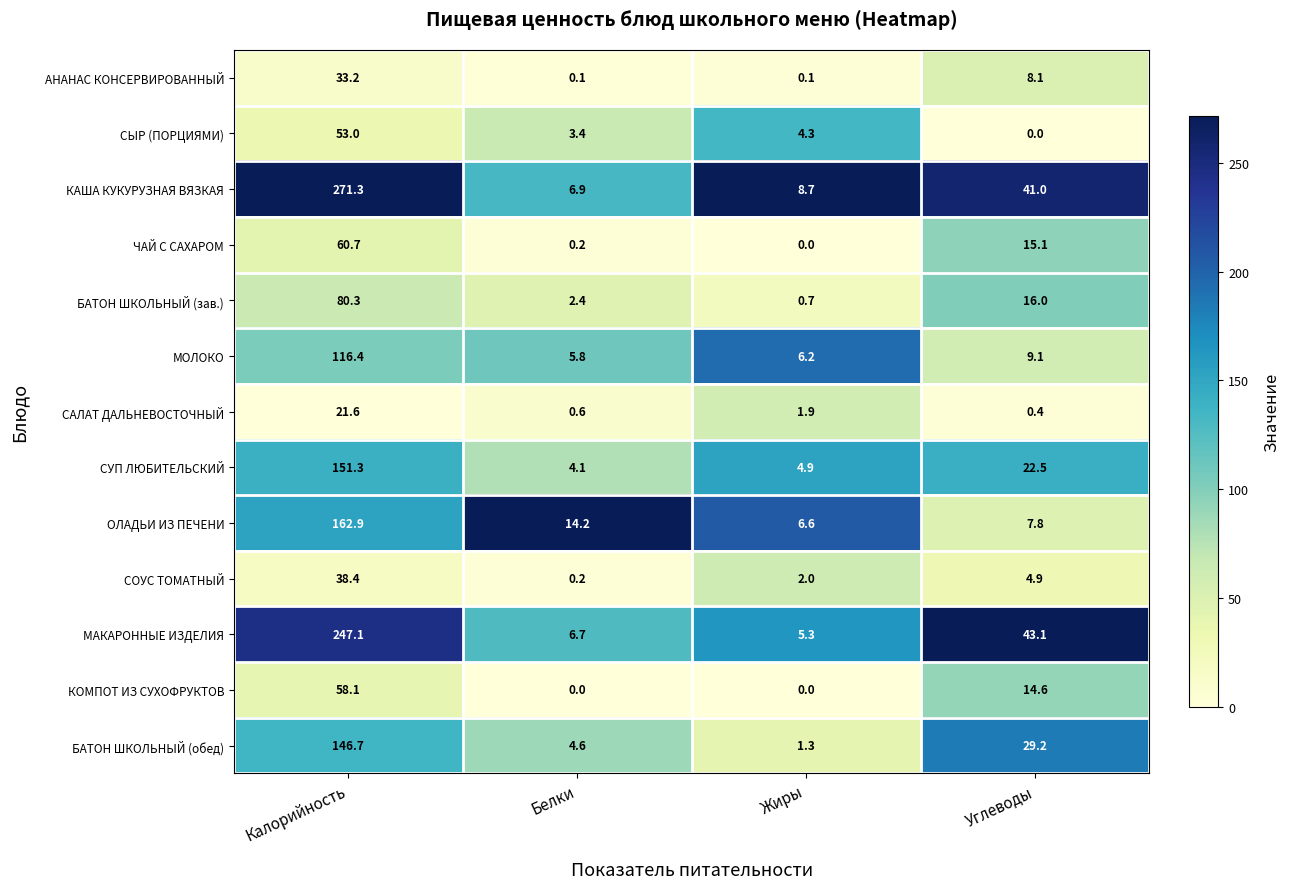

Is it true that КОМПОТ ИЗ СУХОФРУКТОВ equals 0.0 at Жиры?

True